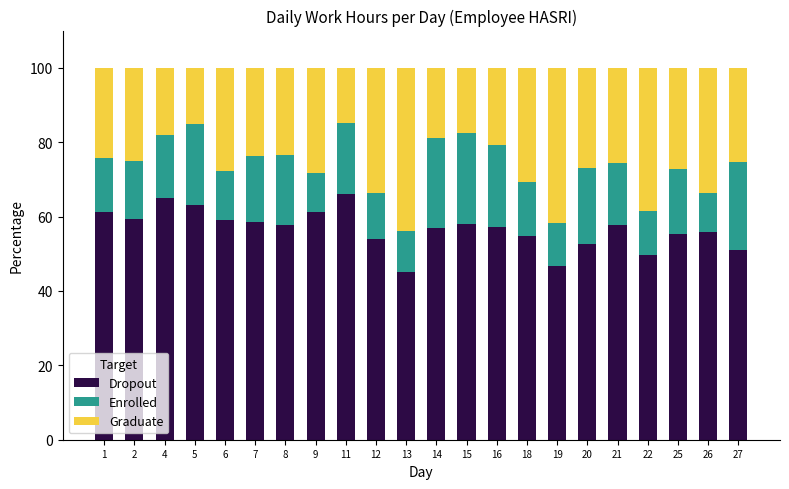

What is the difference between the maximum and minimum values in the Dropout series?

20.8